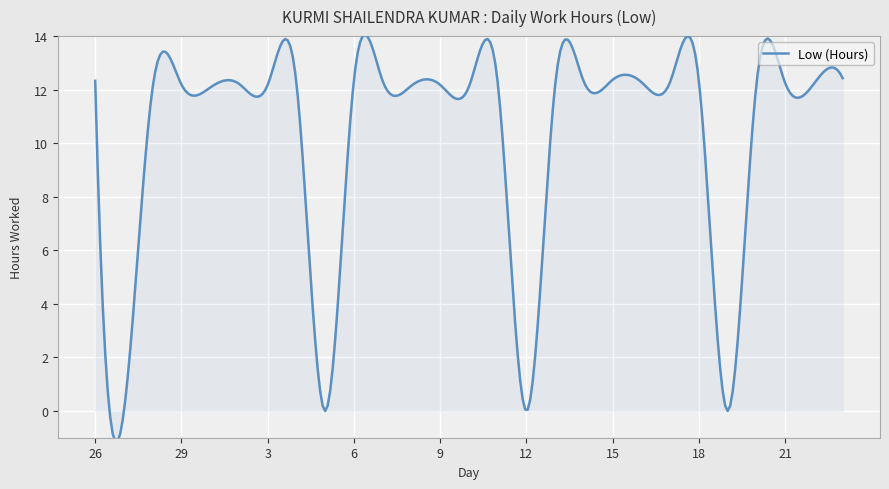

What is the difference between the maximum and minimum values?

15.2